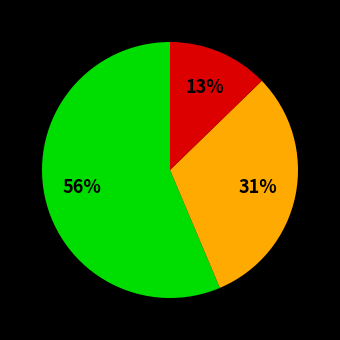

To the nearest percent, what is the average slice percentage?

33%